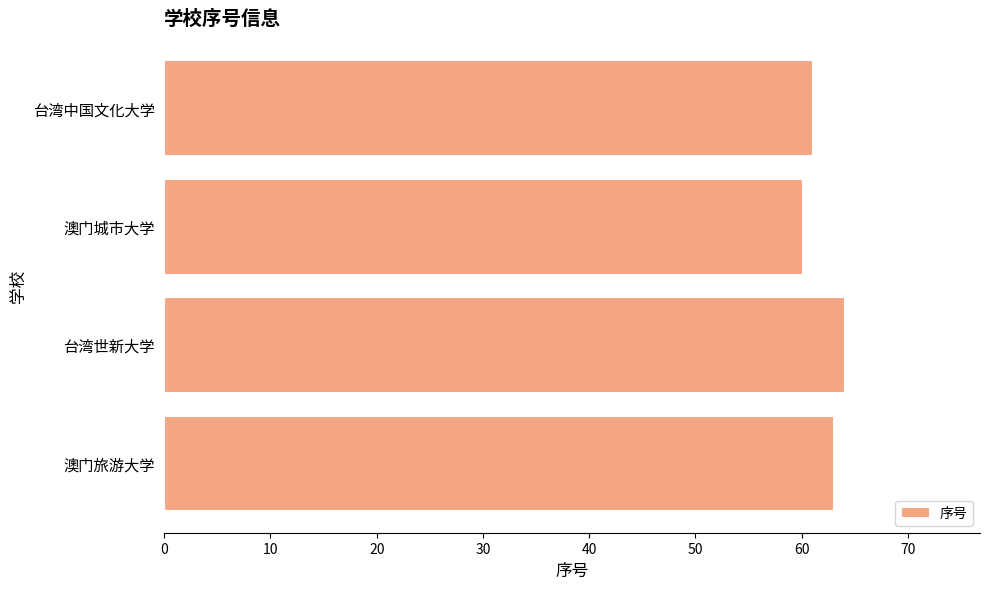

The chart shows a value of 26 at 台湾世新大学. True or false?

False